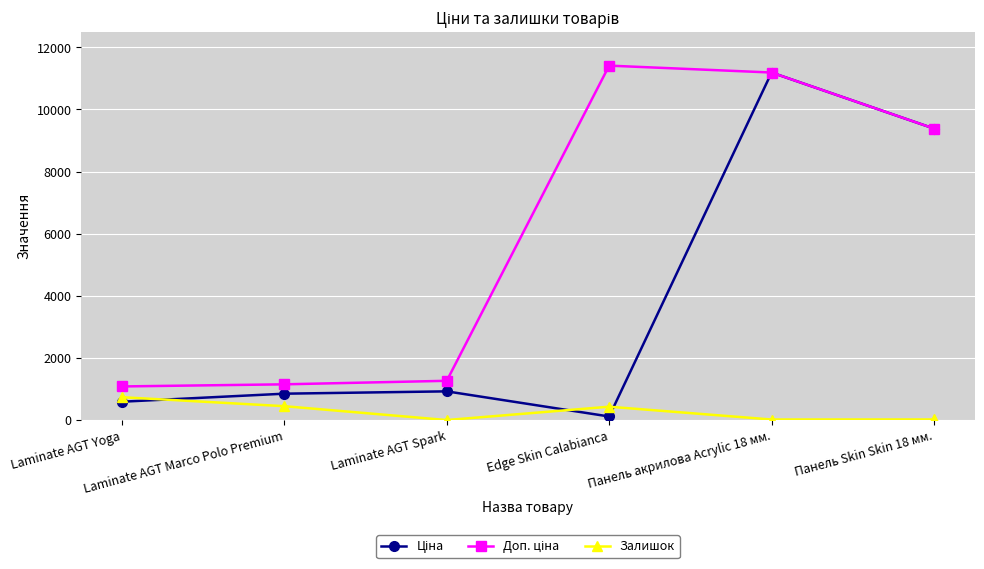

In Залишок, how many points are higher than both neighbors (excluding endpoints)?

1